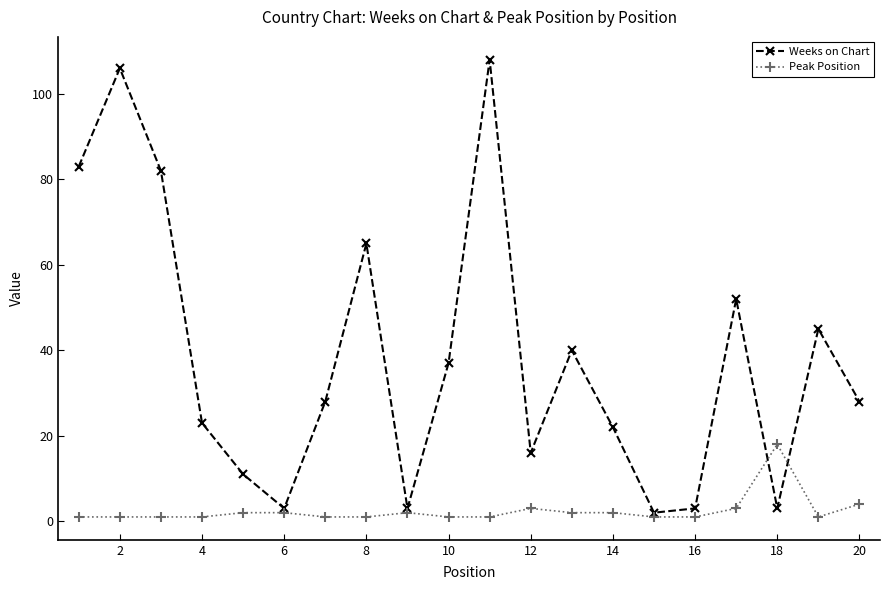

Which series has the largest total across all categories?

Weeks on Chart